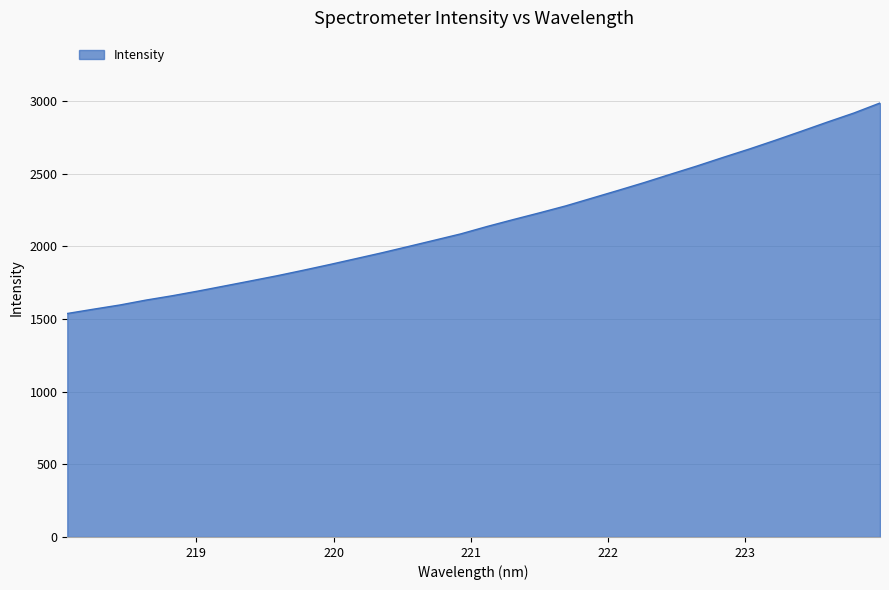

What is the minimum value shown in the chart?

1538.1